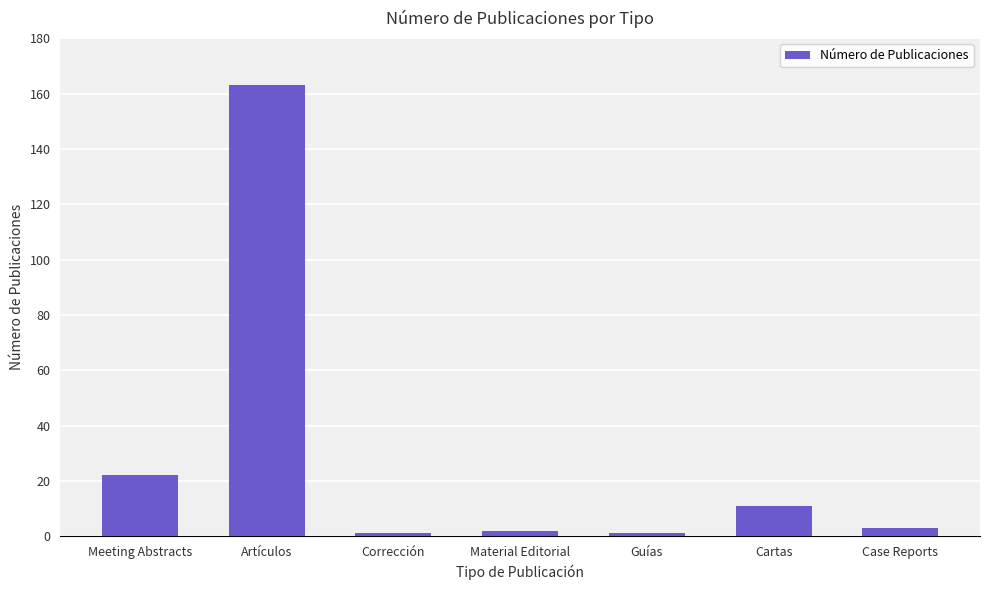

What position from the left is Cartas?

6